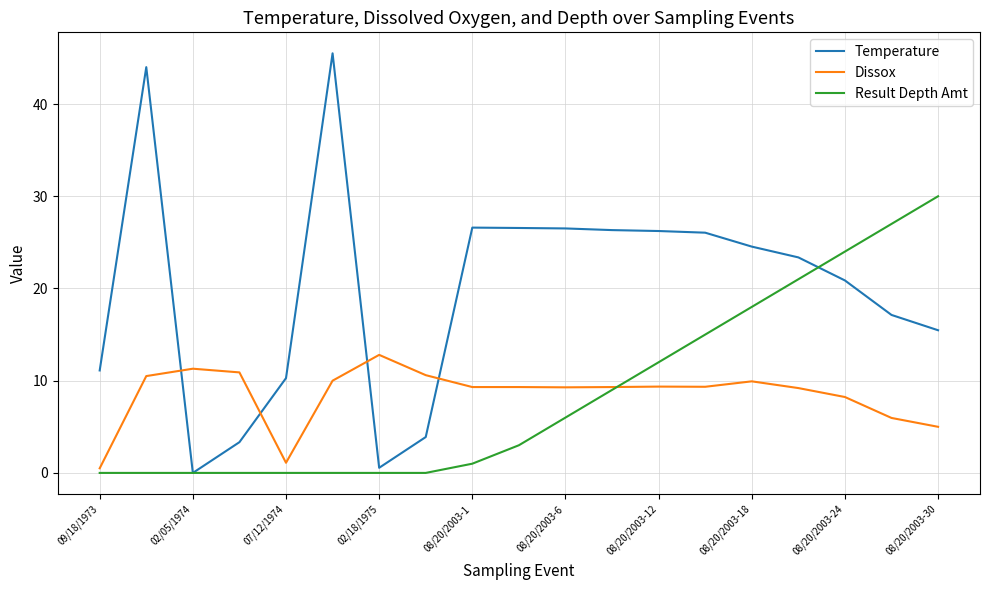

Which series has the largest range (max minus min)?

Temperature